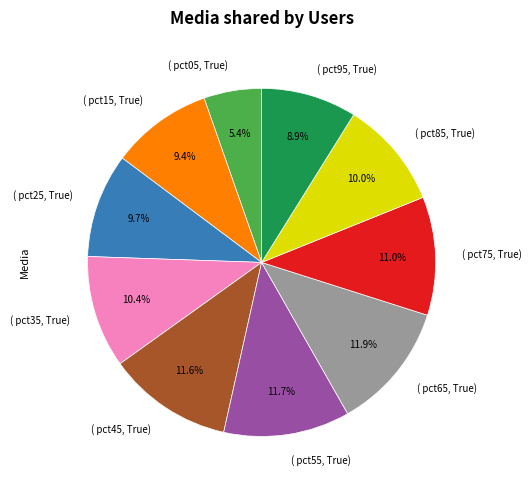

Which slice is the smallest?

( pct05, True)